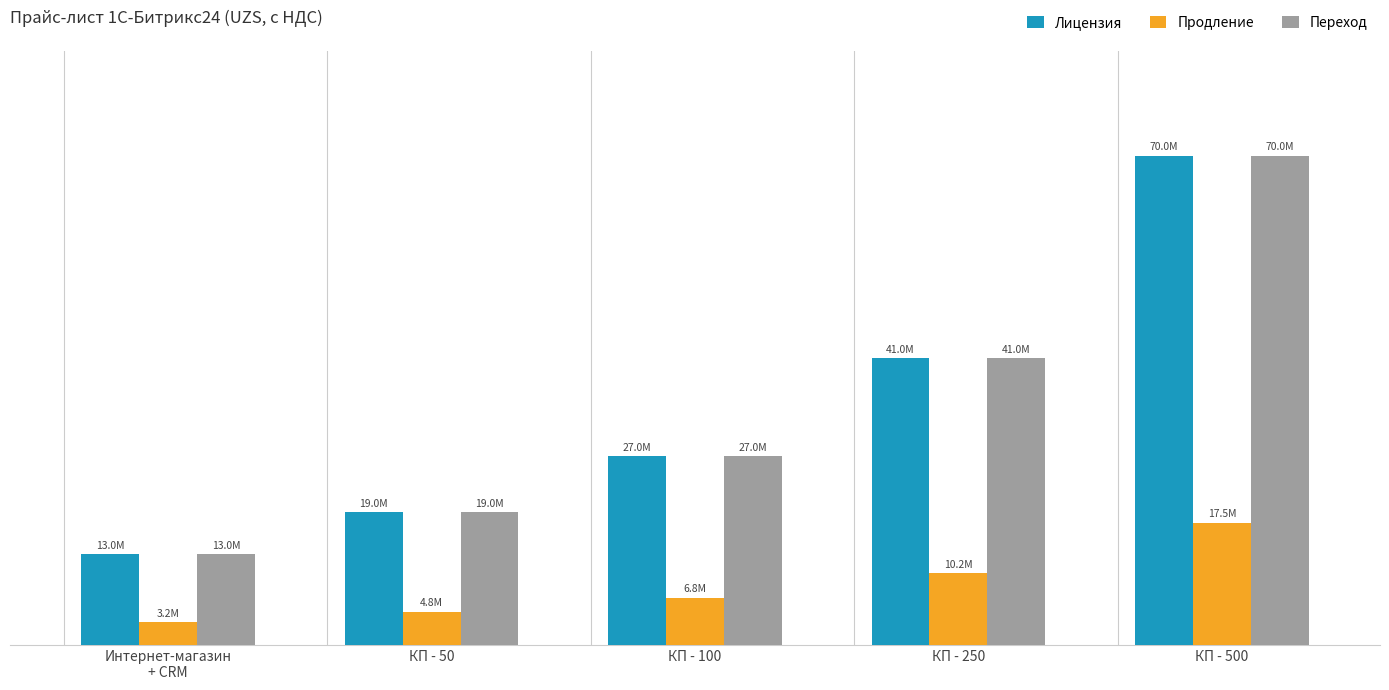

At which label does Лицензия reach its minimum?

Интернет-магазин
+ CRM